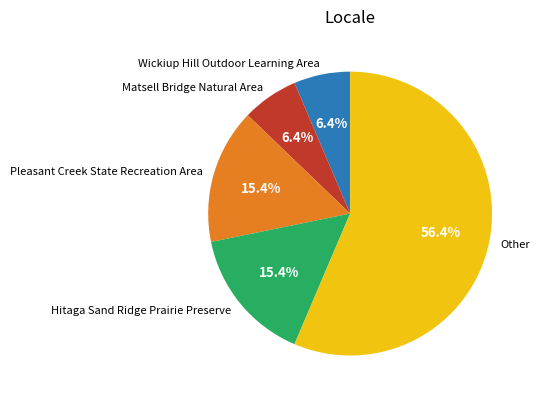

What is the largest slice in the pie chart?

Other